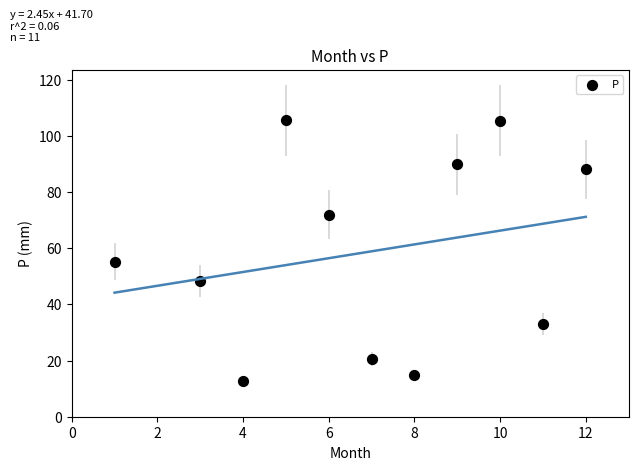

What Y value in the scatter plot is closest to 59?

55.1